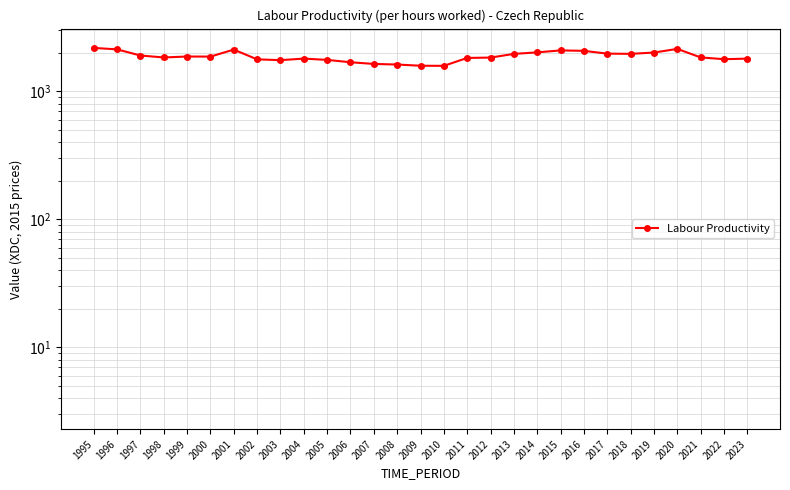

Count the number of categories in the chart.

29